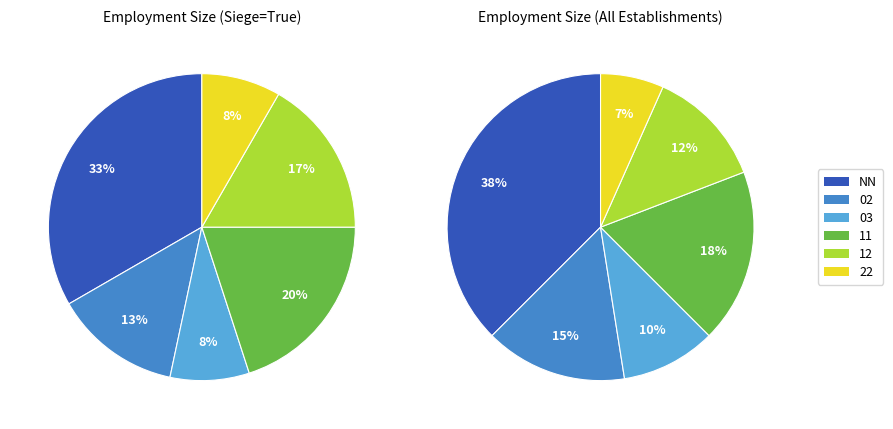

How much of the chart is everything except 03?

90.0%